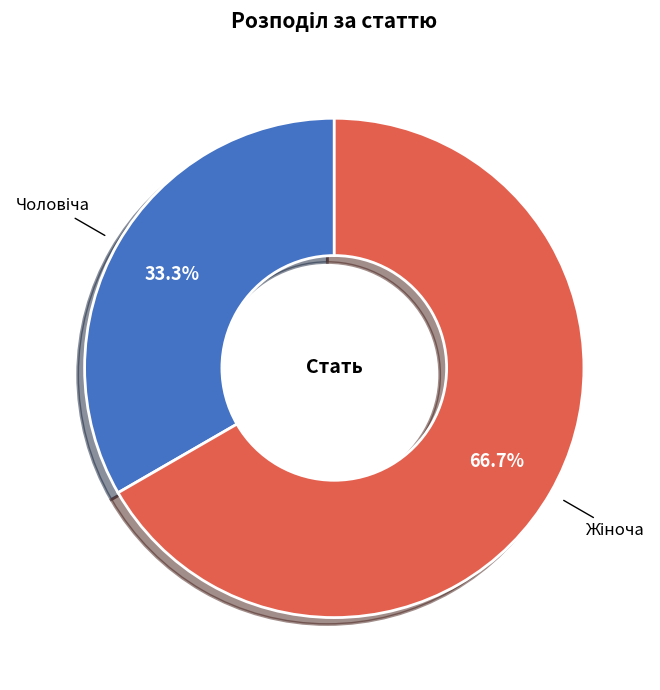

To the nearest percent, what portion does Жіноча represent?

67%